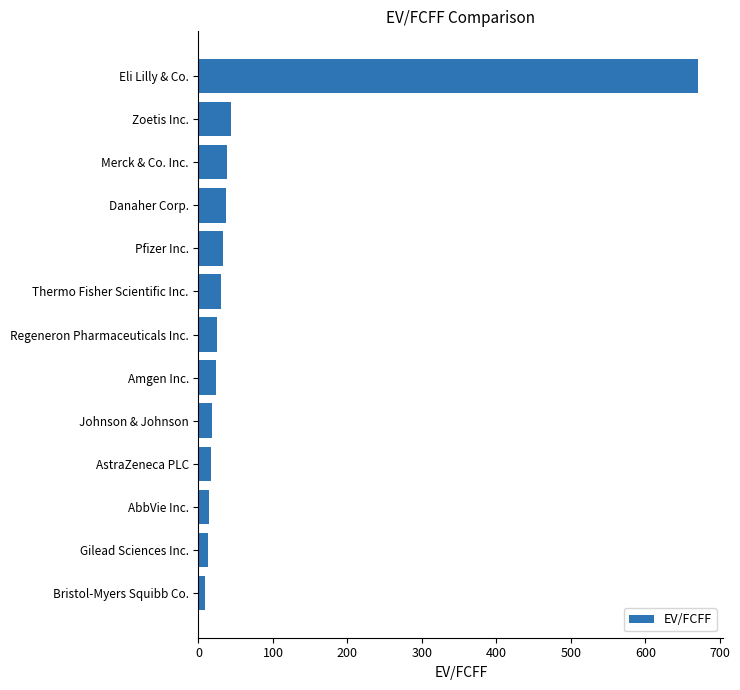

What is the minimum value shown in the chart?

8.6